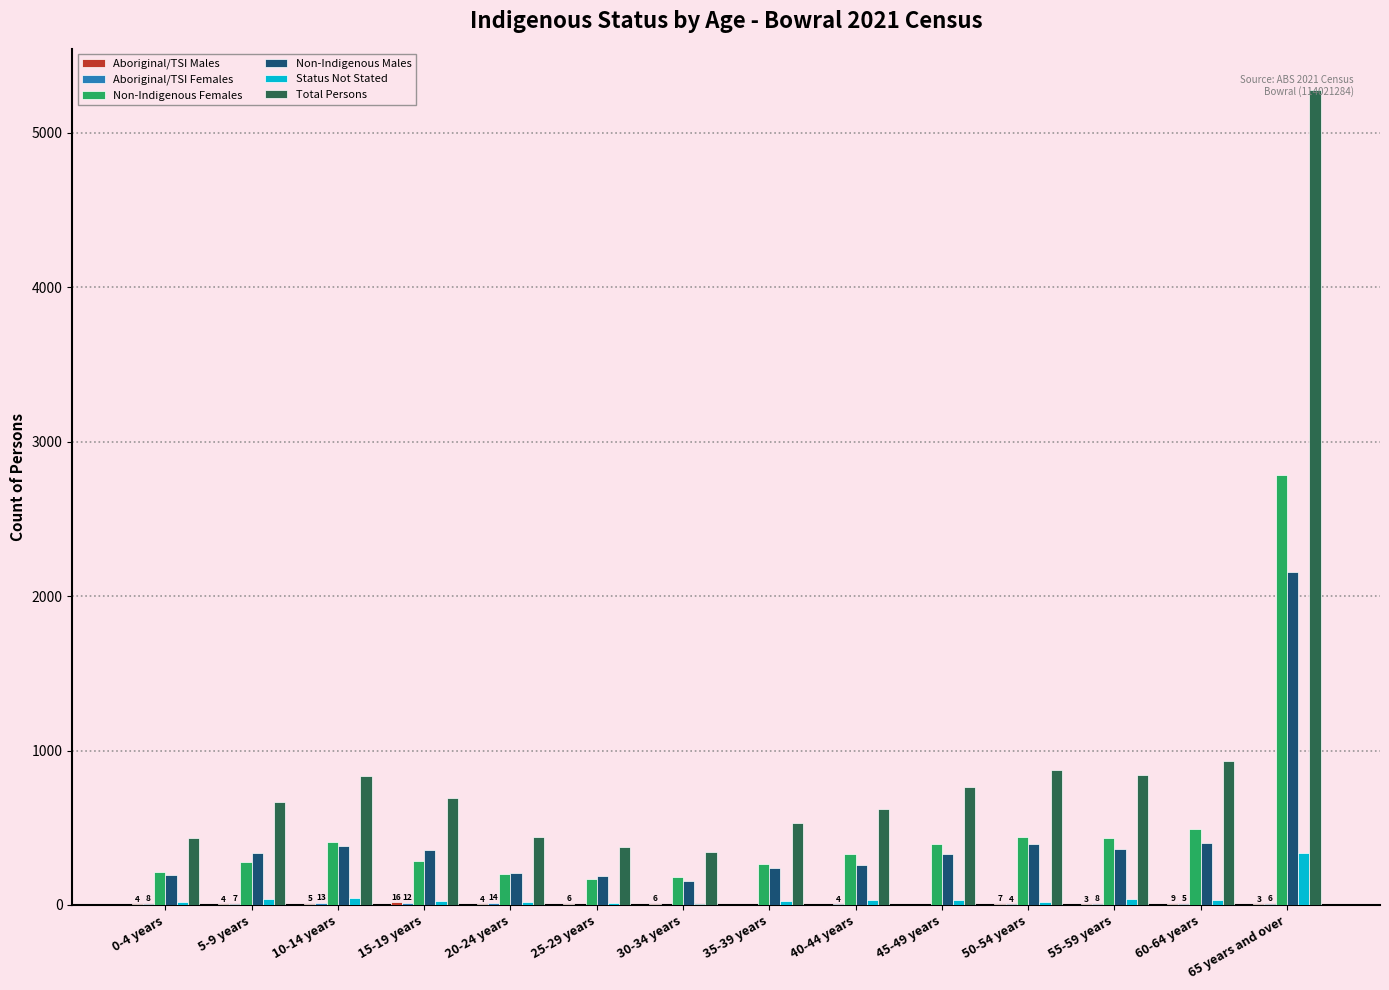

What is the maximum value shown in the chart?

5279